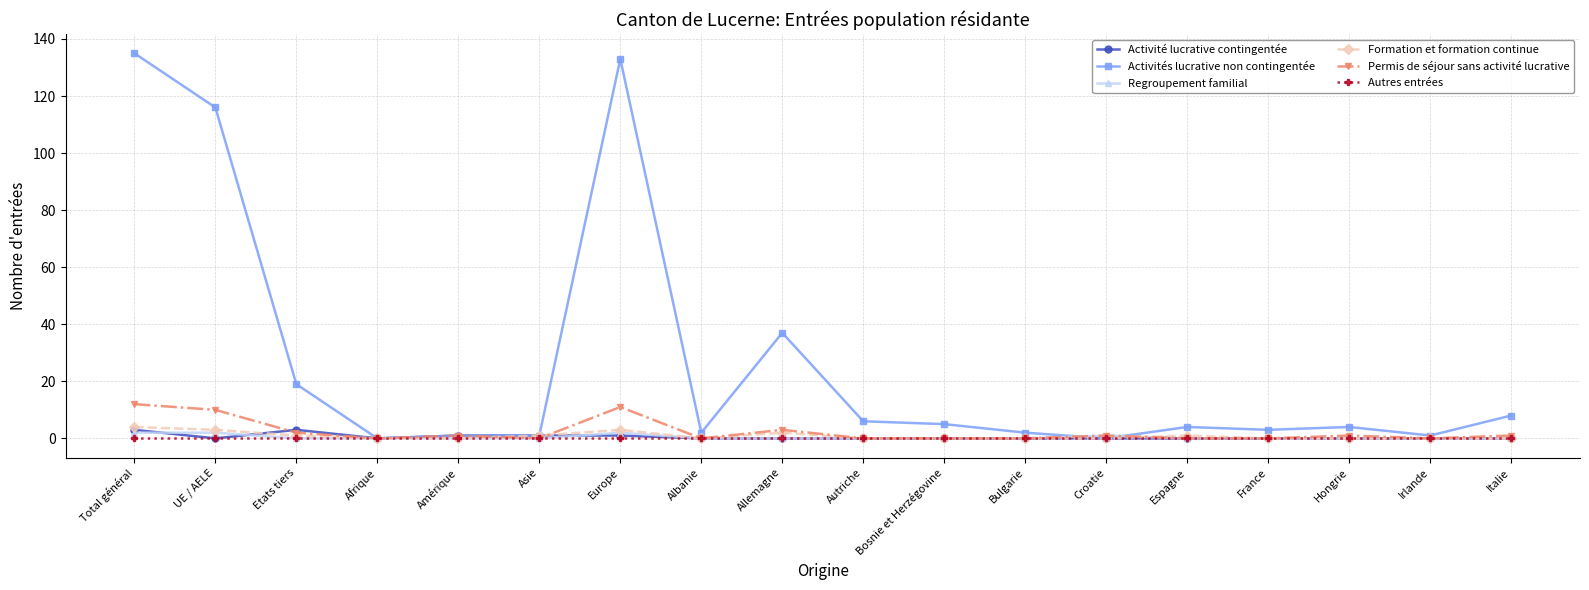

Which series has the widest spread of values?

Activités lucrative non contingentée